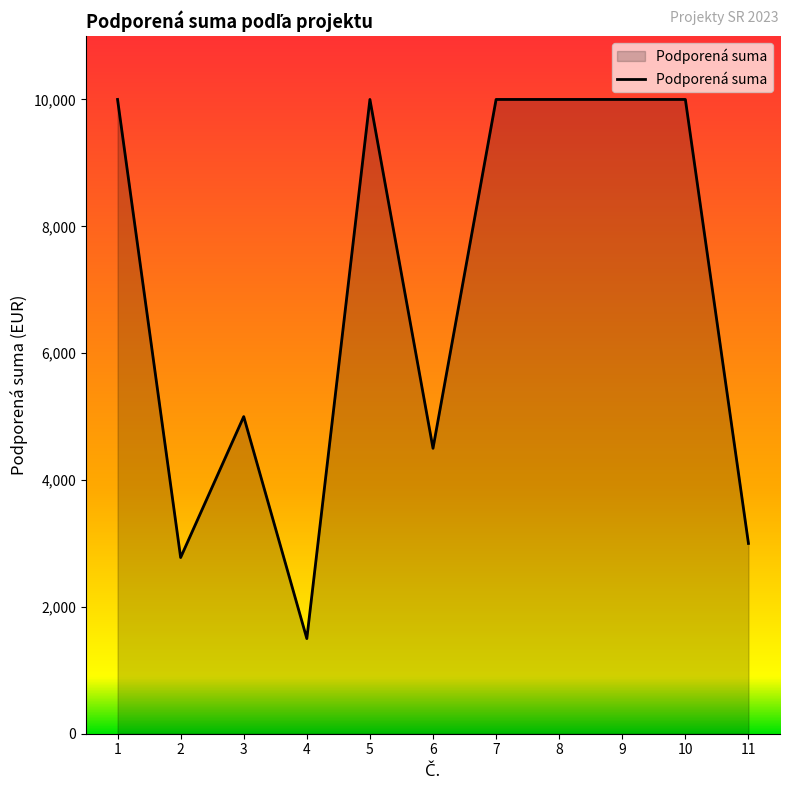

What is the ratio of the value at 11 to the value at 4?

2.0